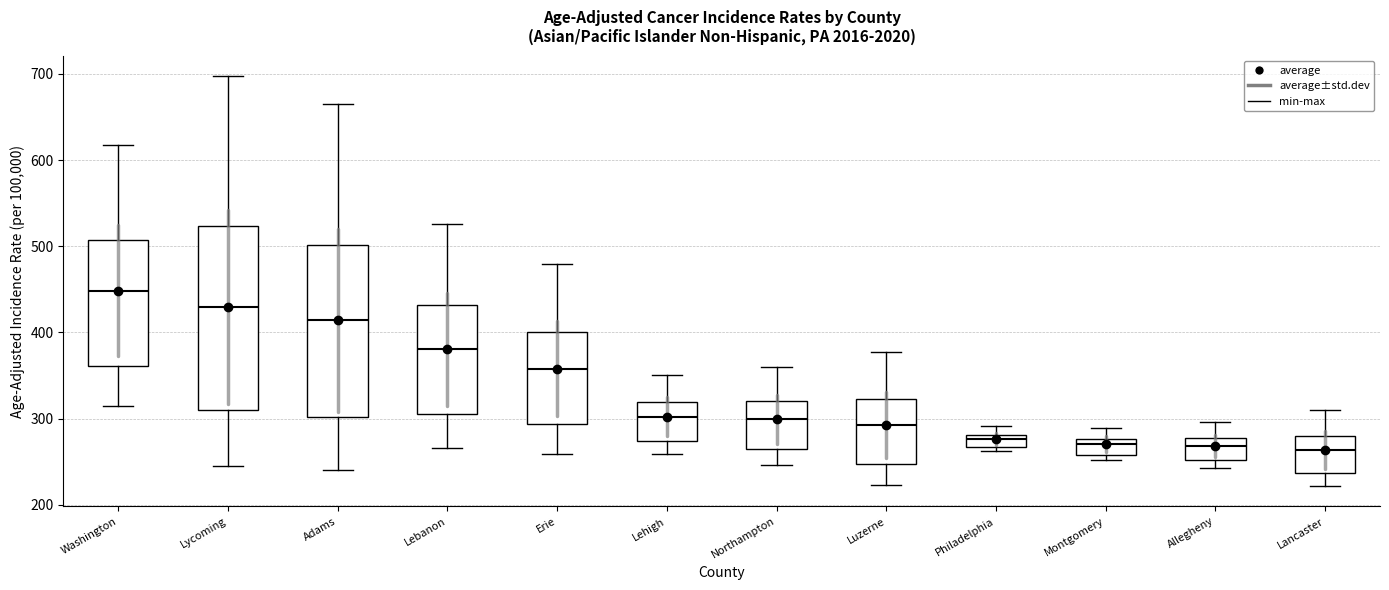

Which box's median line is the highest?

Washington